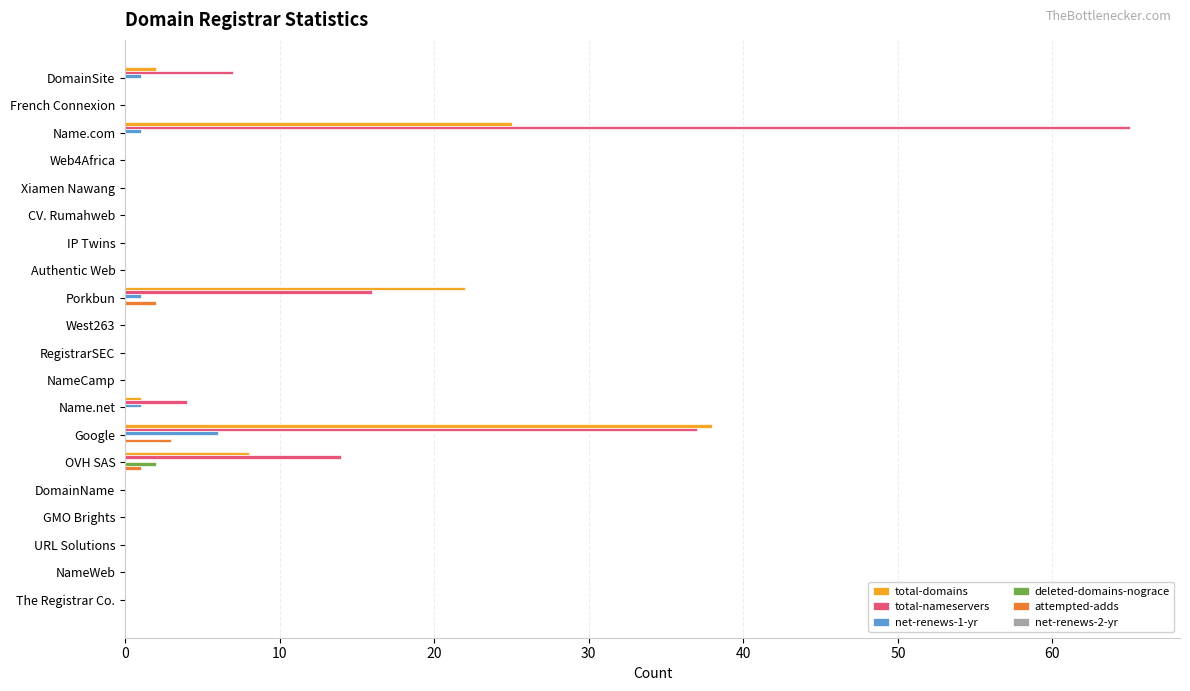

The deleted-domains-nograce series shows 0 at Porkbun. True or false?

True